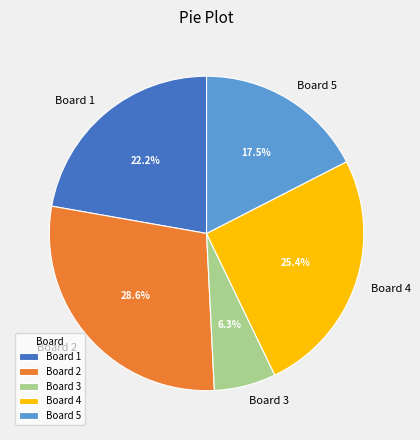

Rank the categories by value from highest to lowest.

Board 2, Board 4, Board 1, Board 5, Board 3